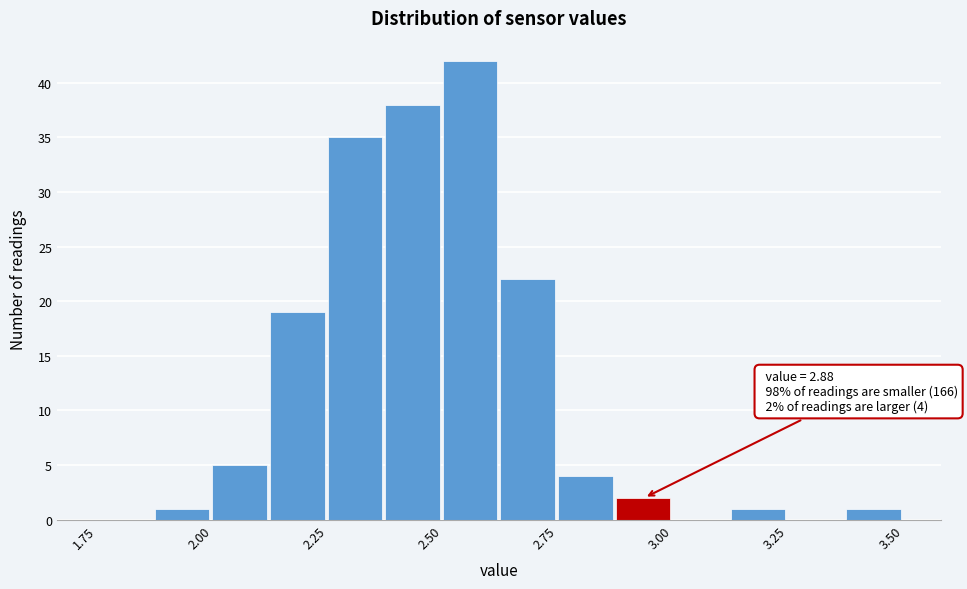

Around what value on the x-axis is the tallest bar? Give the approximate position of its centre, as read against the axis.

2.55